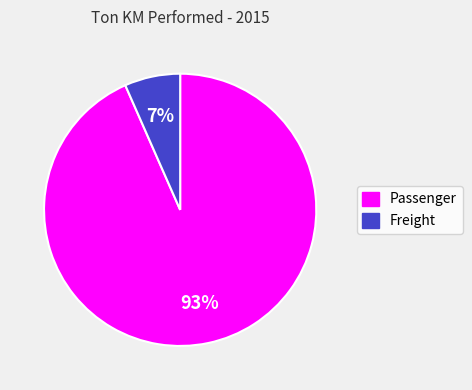

Is it true that Freight is 1% of the pie?

False